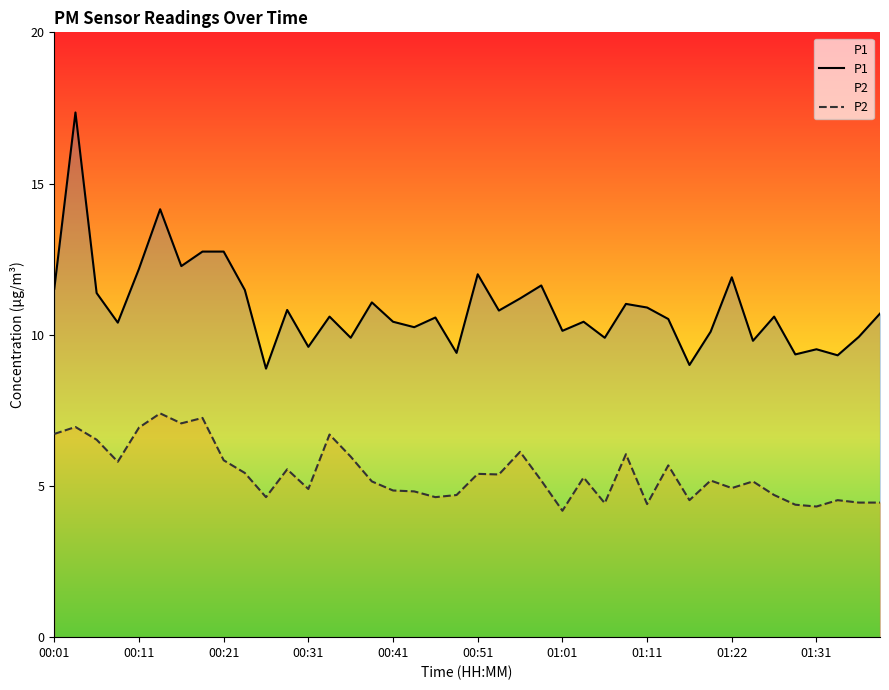

How many lines are shown in the chart?

2